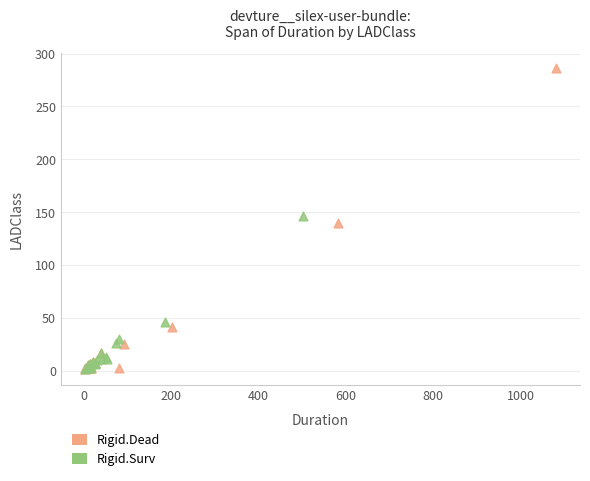

Which series reaches the maximum Y coordinate?

Rigid.Dead